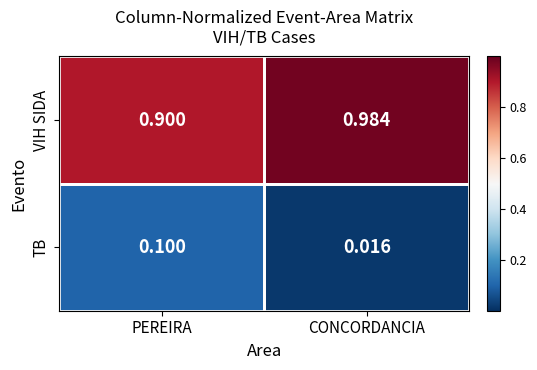

Which category has the highest value across all series?

CONCORDANCIA